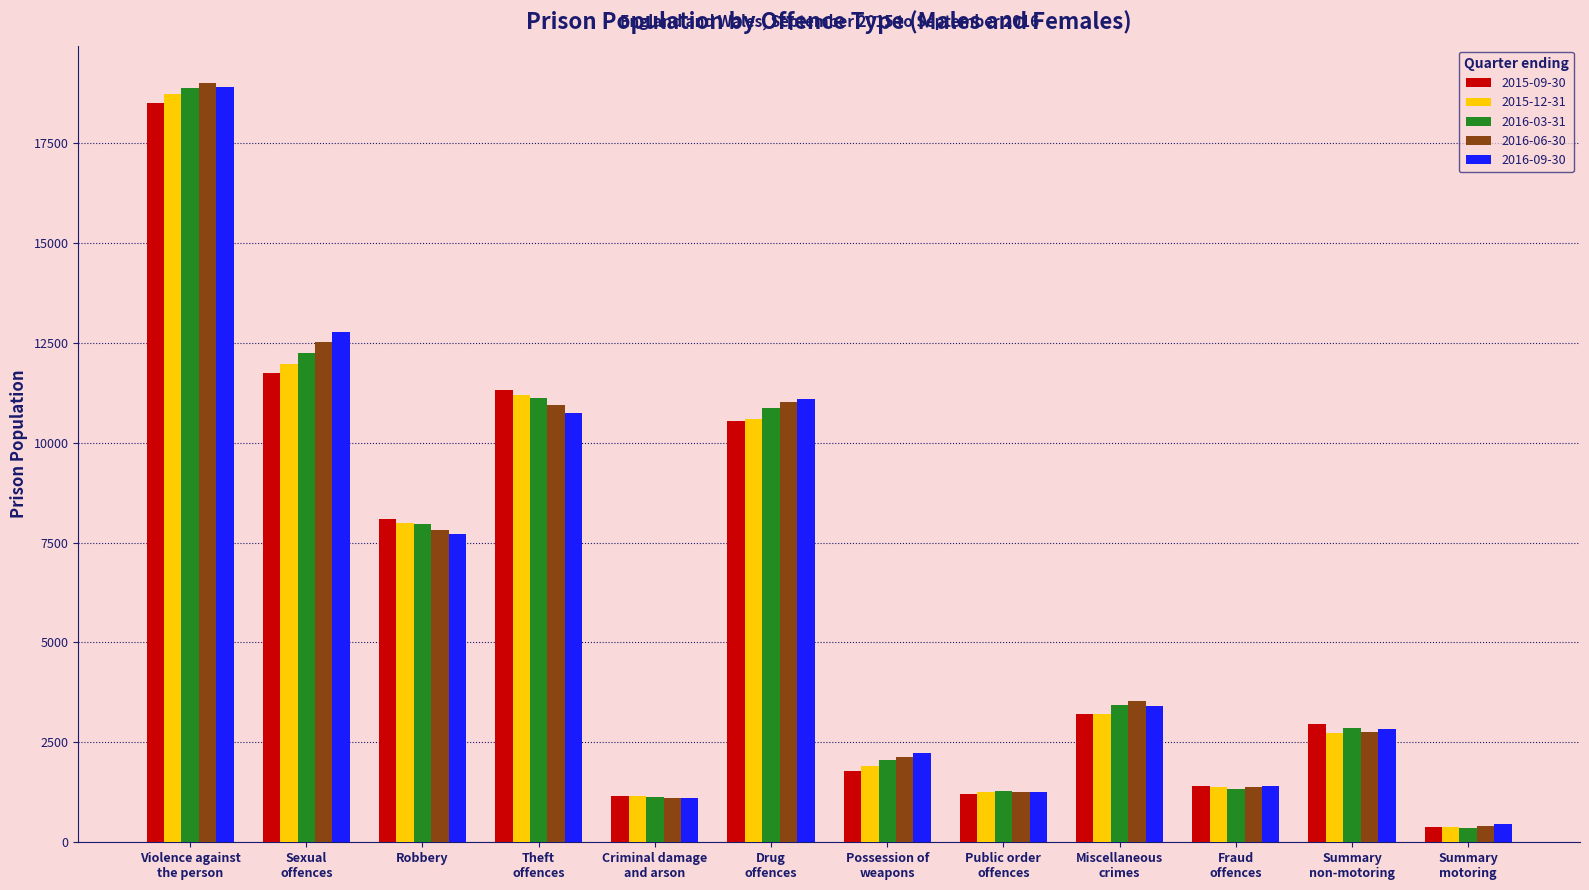

At which label does 2015-09-30 reach its peak?

Violence against
the person